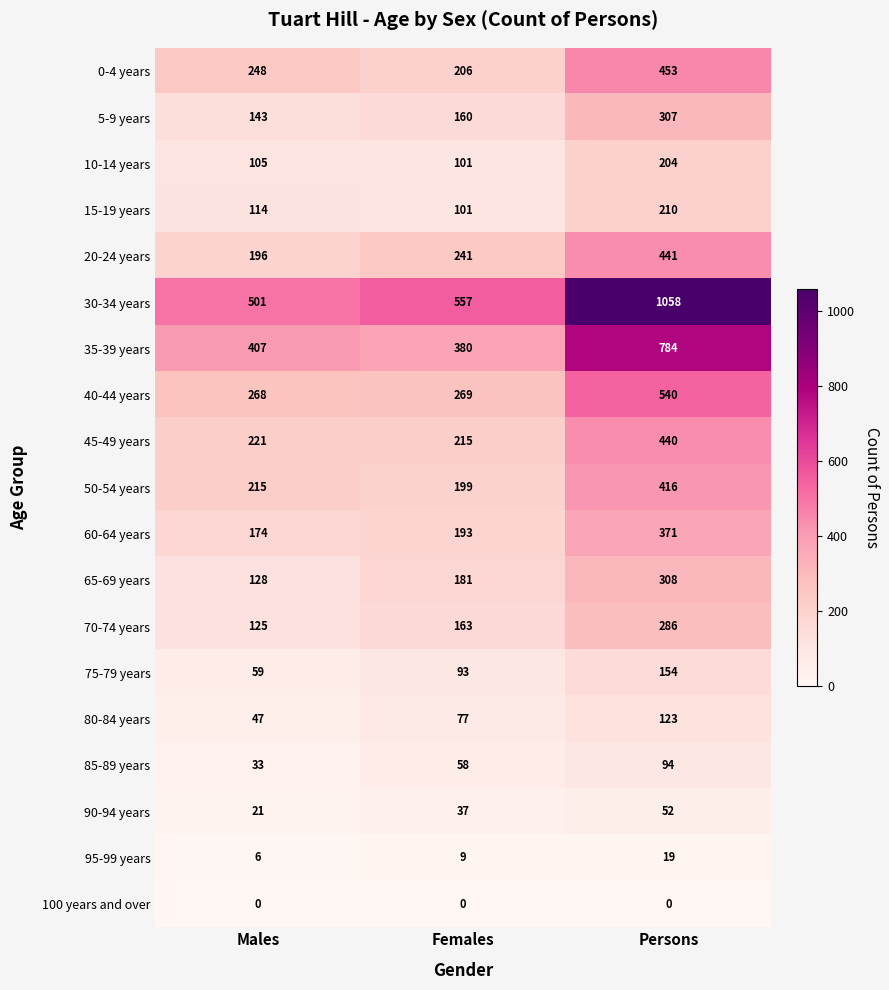

How many data points in 15-19 years are less than 114?

1